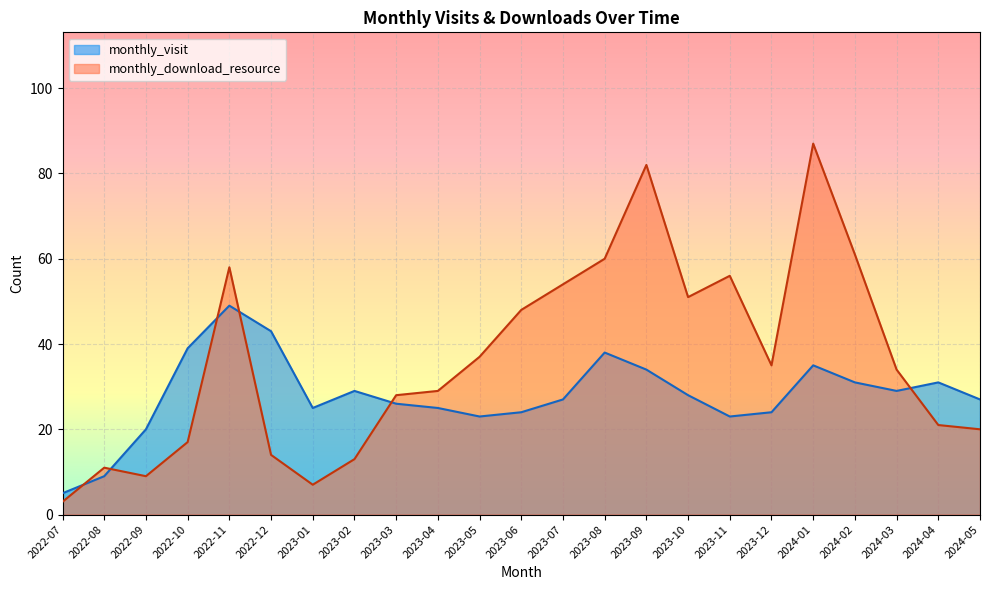

True or false: monthly_visit and monthly_download_resource cross at least once.

True